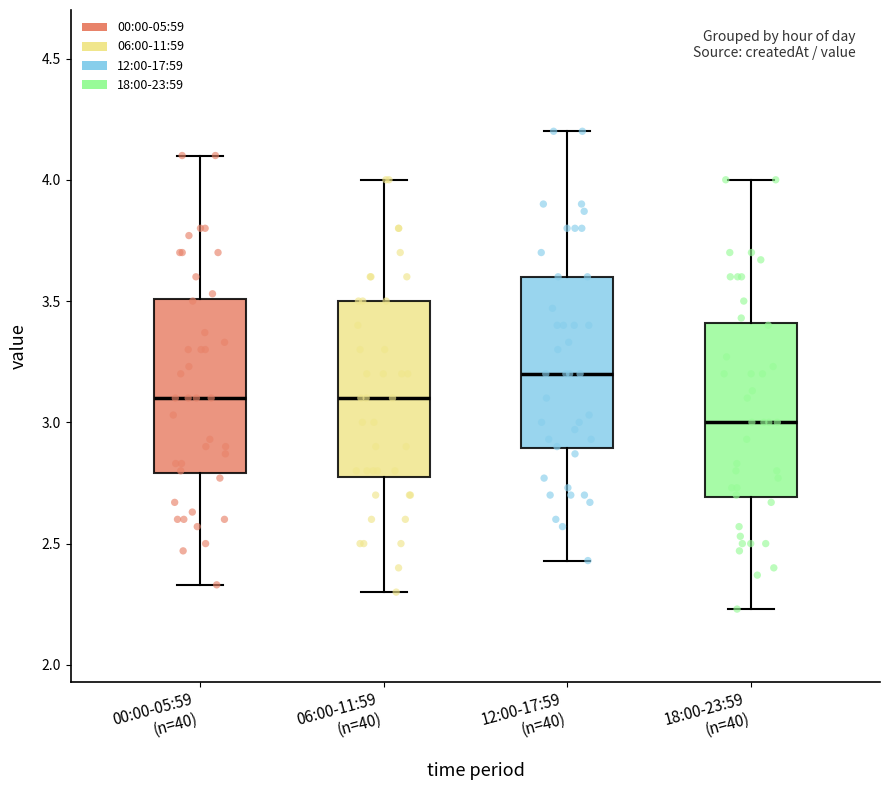

Reading left to right, read every box against the y-axis: the position of its median line, the range the box covers, and the ends of its whiskers. The values are not printed on the chart, so give them approximately, as read against the axis.

00:00-05:59 (n=40): median 3.10, box 2.80 to 3.50, whiskers 2.35 to 4.10
06:00-11:59 (n=40): median 3.10, box 2.80 to 3.50, whiskers 2.30 to 4.00
12:00-17:59 (n=40): median 3.20, box 2.90 to 3.60, whiskers 2.45 to 4.20
18:00-23:59 (n=40): median 3.00, box 2.70 to 3.40, whiskers 2.25 to 4.00